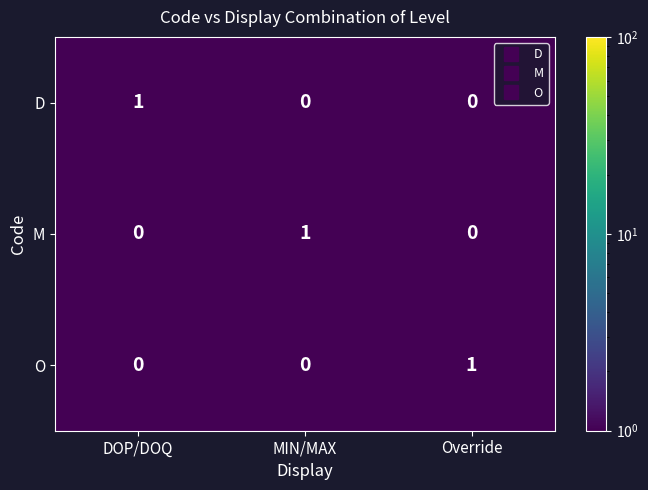

The O series shows 1 at Override. True or false?

True